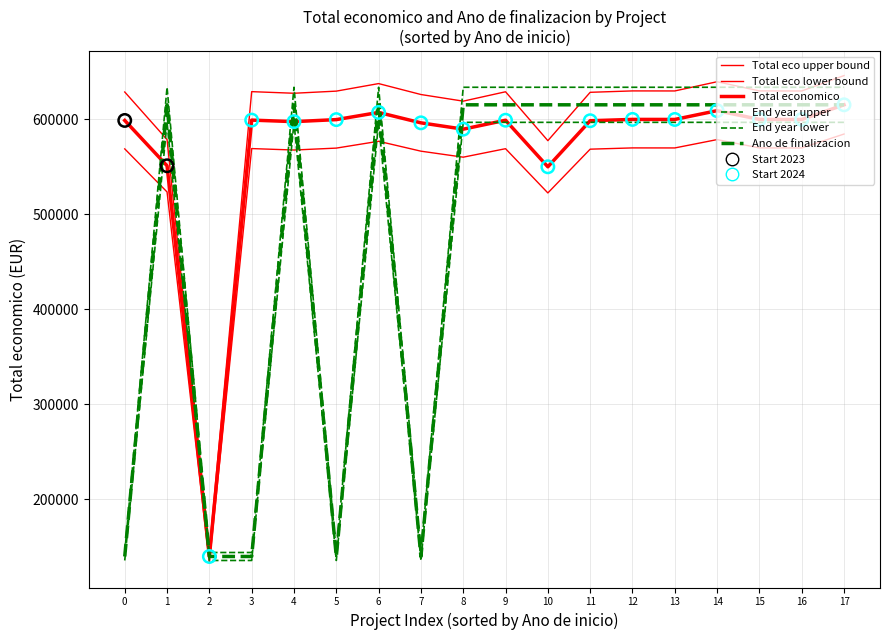

At which category is the sum across all series the highest?

17